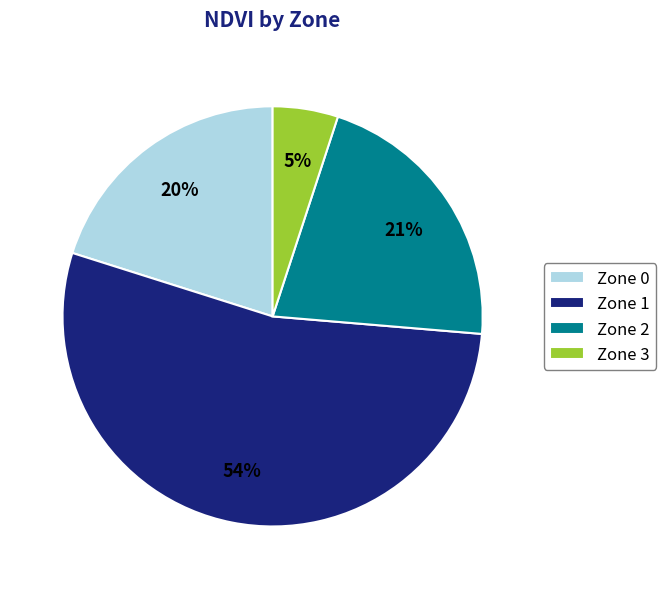

True or false: Zone 1 accounts for 67% of the total.

False